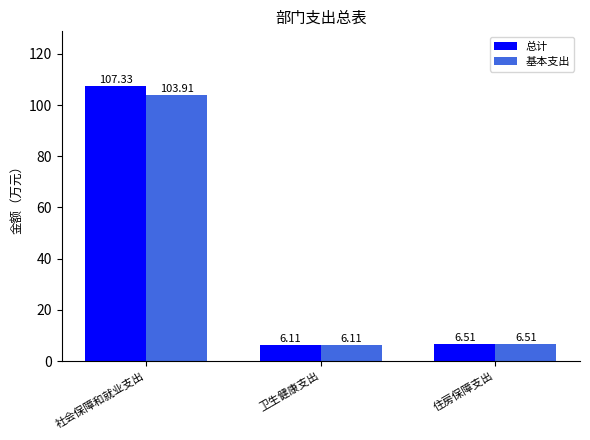

What is the average value of the 基本支出 series?

38.8